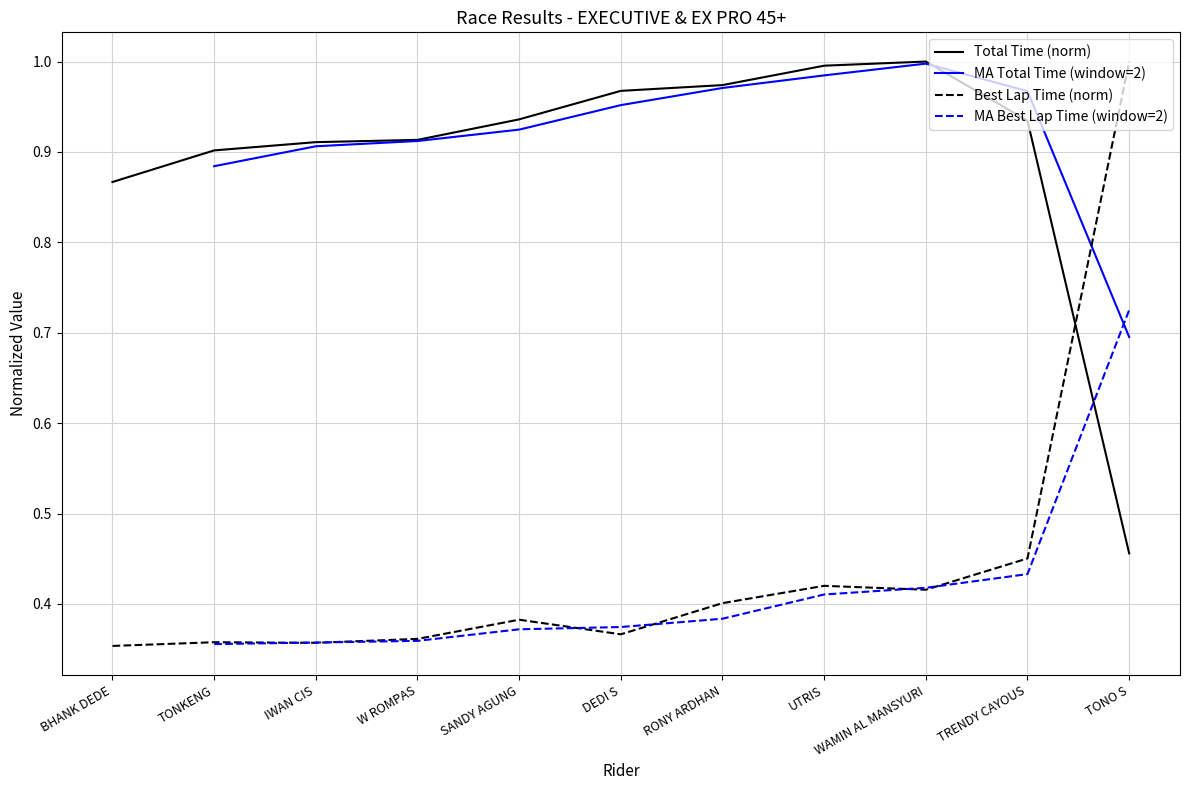

What is the sum of all Best Lap Time (norm) values?

4.9